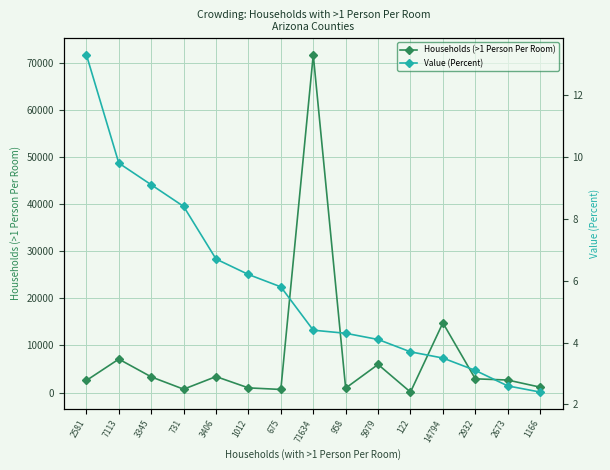

Reading right to left, what are all the values shown in this chart?

Households (>1 Person Per Room): 1166.0	2673.0	2932.0	14794.0	122.0	5979.0	958.0	71634.0	675.0	1012.0	3406.0	731.0	3345.0	7113.0	2581.0
Value (Percent): 2.4	2.6	3.1	3.5	3.7	4.1	4.3	4.4	5.8	6.2	6.7	8.4	9.1	9.8	13.3